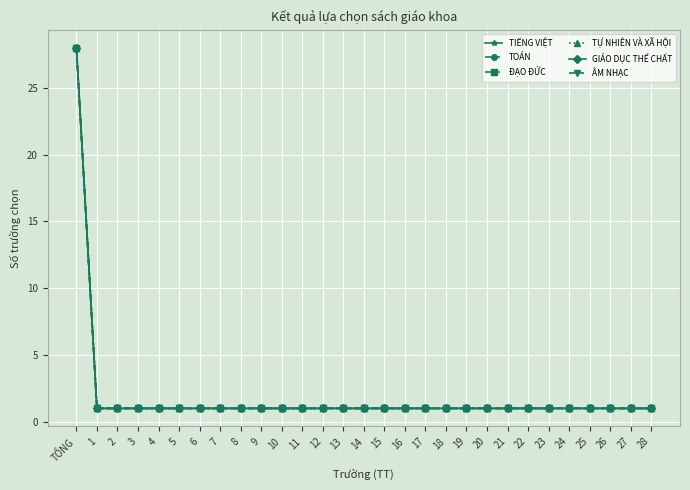

True or false: TỰ NHIÊN VÀ XÃ HỘI and ĐẠO ĐỨC cross at least once.

False